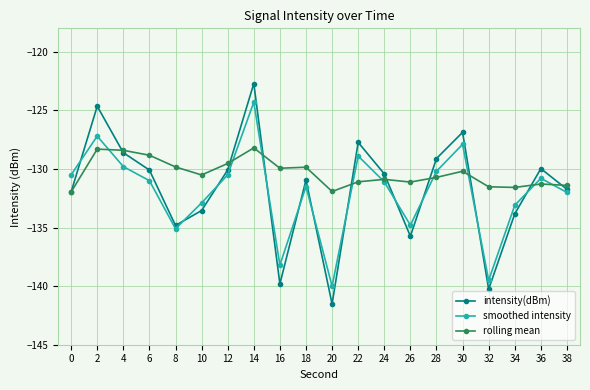

What value does the intensity(dBm) series have at 32?

-140.3